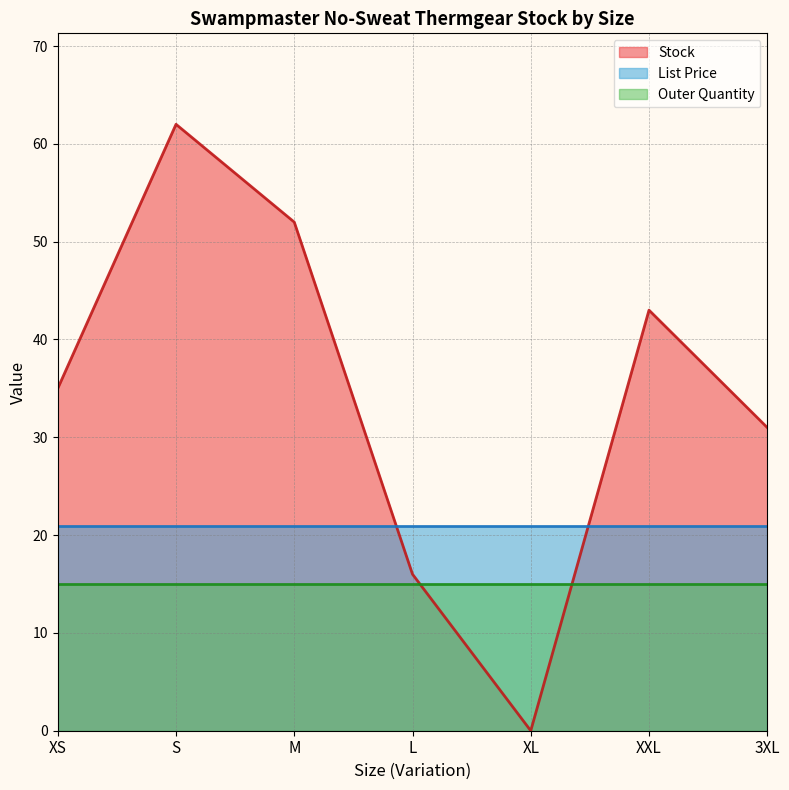

Does the chart have visible grid lines?

Yes